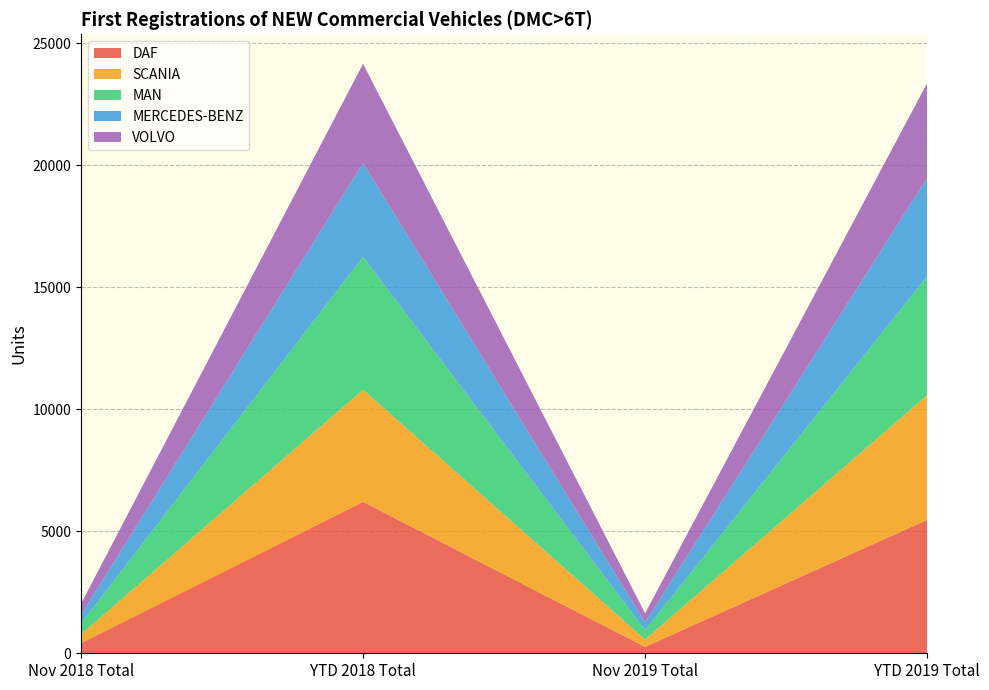

Reading left to right, extract all data points from this chart.

DAF: Nov 2018 Total=415	YTD 2018 Total=6206	Nov 2019 Total=263	YTD 2019 Total=5468
SCANIA: Nov 2018 Total=360	YTD 2018 Total=4595	Nov 2019 Total=302	YTD 2019 Total=5107
MAN: Nov 2018 Total=443	YTD 2018 Total=5445	Nov 2019 Total=387	YTD 2019 Total=4873
MERCEDES-BENZ: Nov 2018 Total=358	YTD 2018 Total=3841	Nov 2019 Total=311	YTD 2019 Total=4029
VOLVO: Nov 2018 Total=454	YTD 2018 Total=4069	Nov 2019 Total=377	YTD 2019 Total=3886